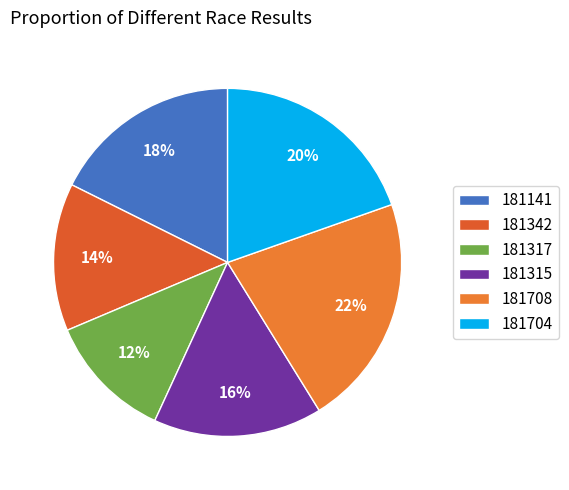

To the nearest percent, what percentage of the pie is 181141?

18%